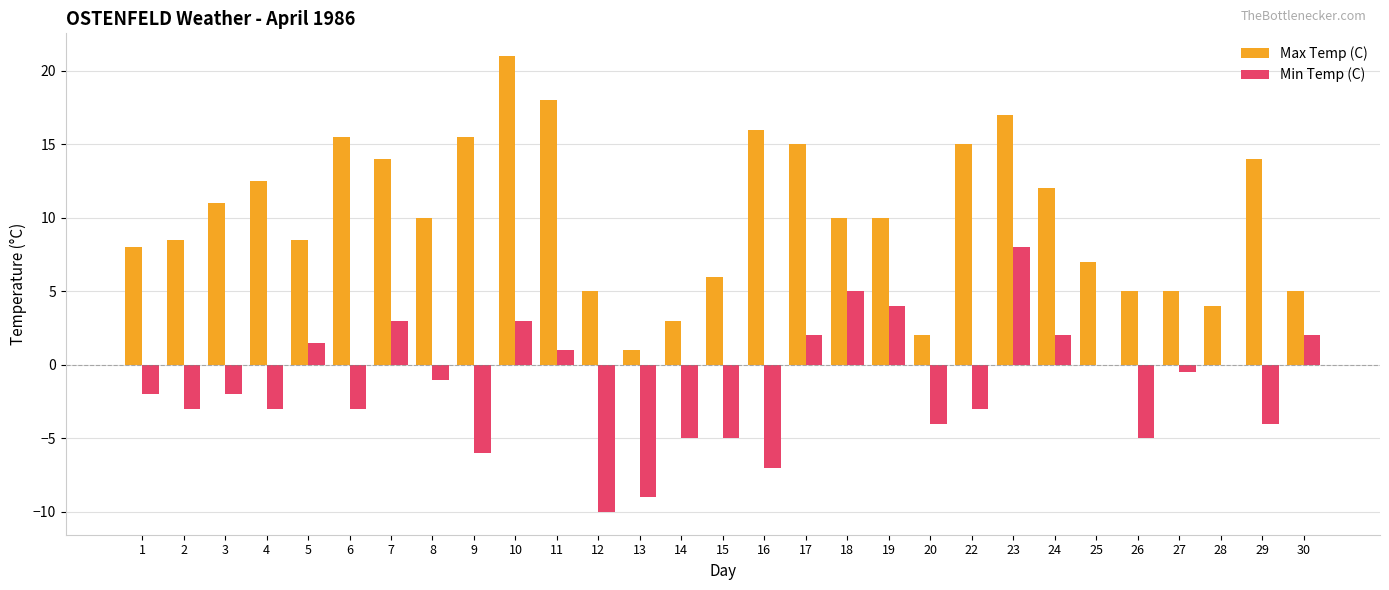

What value does the Min Temp (C) series have at 16?

-7.0